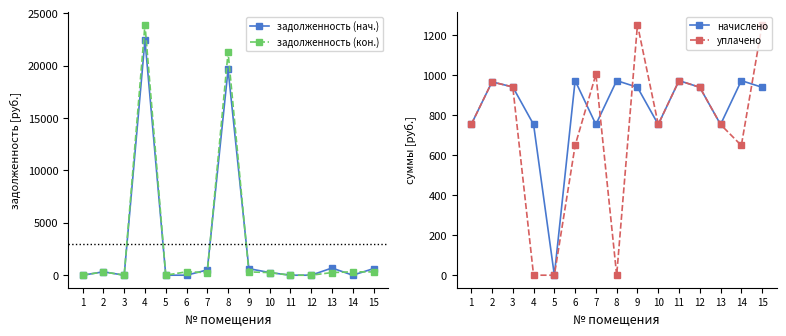

What are all the series names shown in the legend?

задолженность (нач.), задолженность (кон.), начислено, уплачено